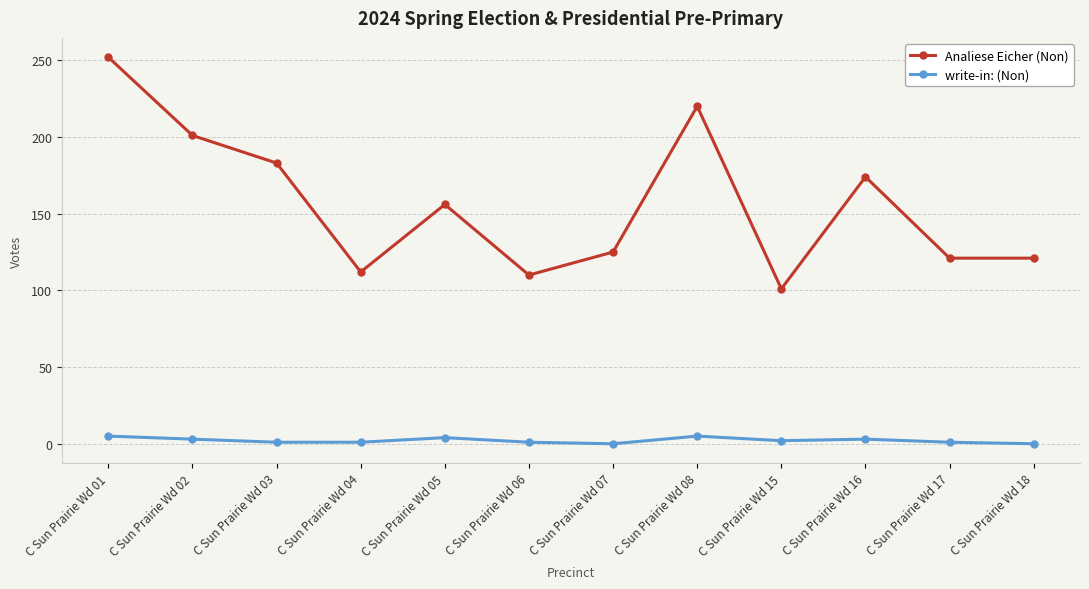

How many data points in Analiese Eicher (Non) are less than 156?

6